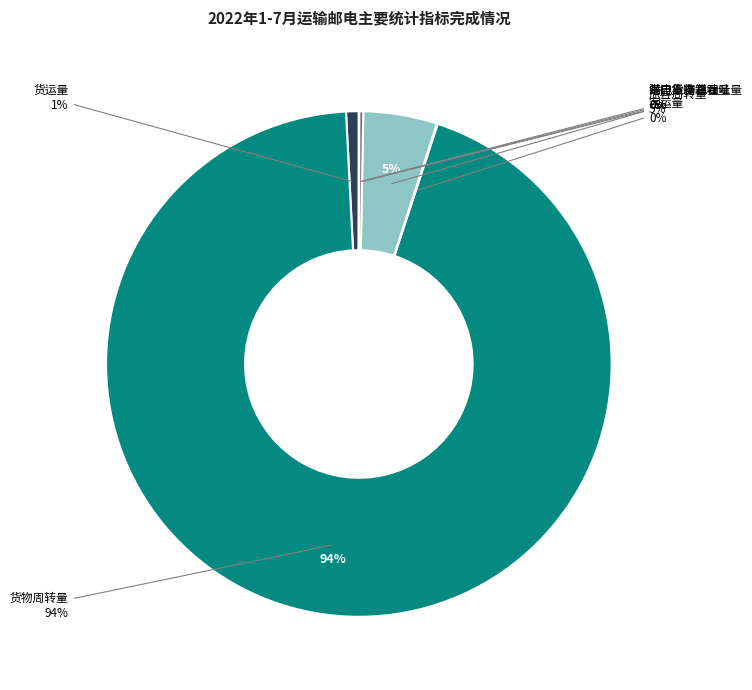

To the nearest percent, what is the difference between the largest and smallest slice percentages?

94%